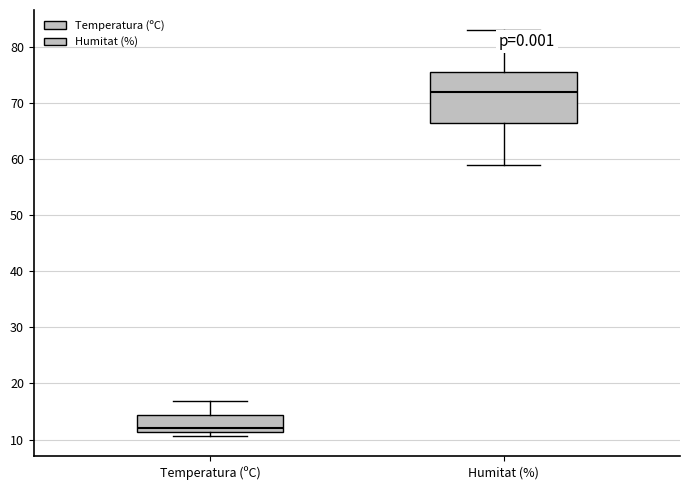

Where does the upper whisker of the box for Temperatura (ºC) end on the y-axis? The values are not printed on the chart, so give them approximately, as read against the axis.

17